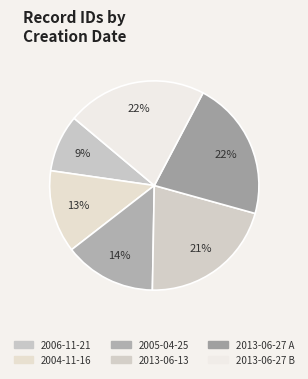

Does 2013-06-27 A account for over 50% of the chart?

No